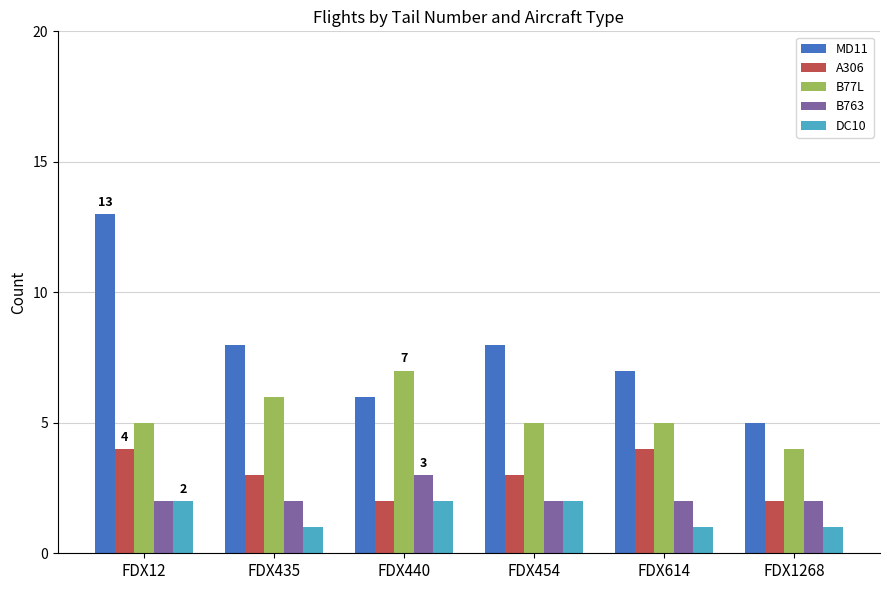

At which category is the sum across all series the highest?

FDX12